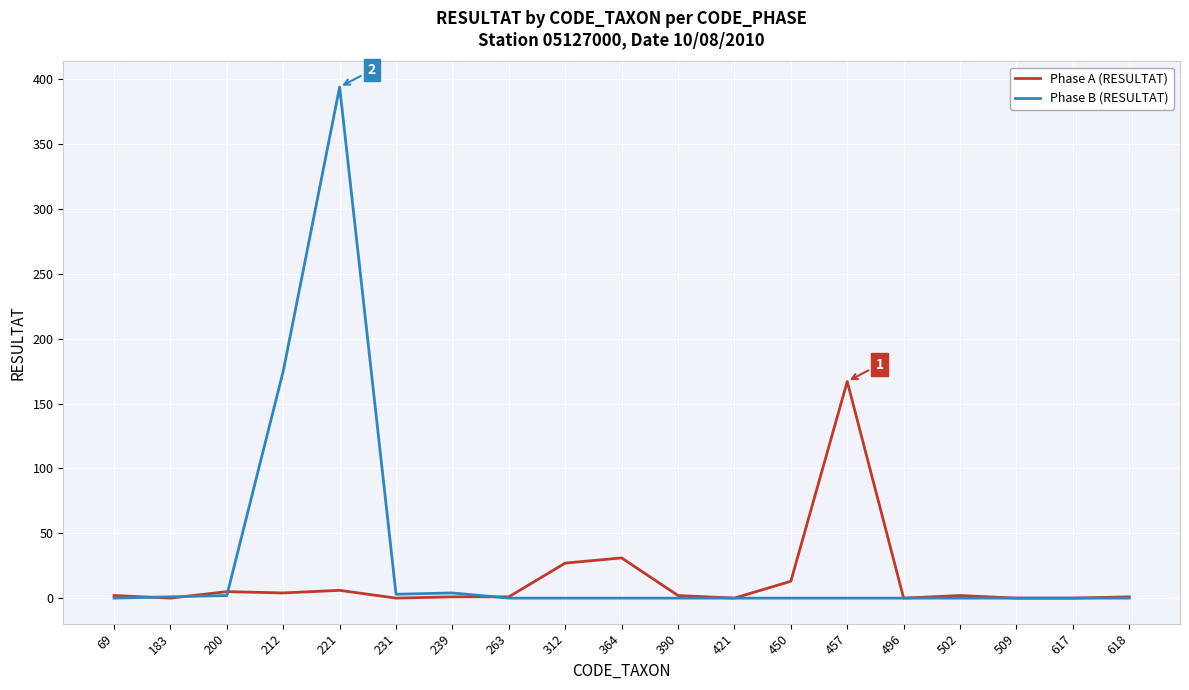

At which category is the sum across all series the highest?

221